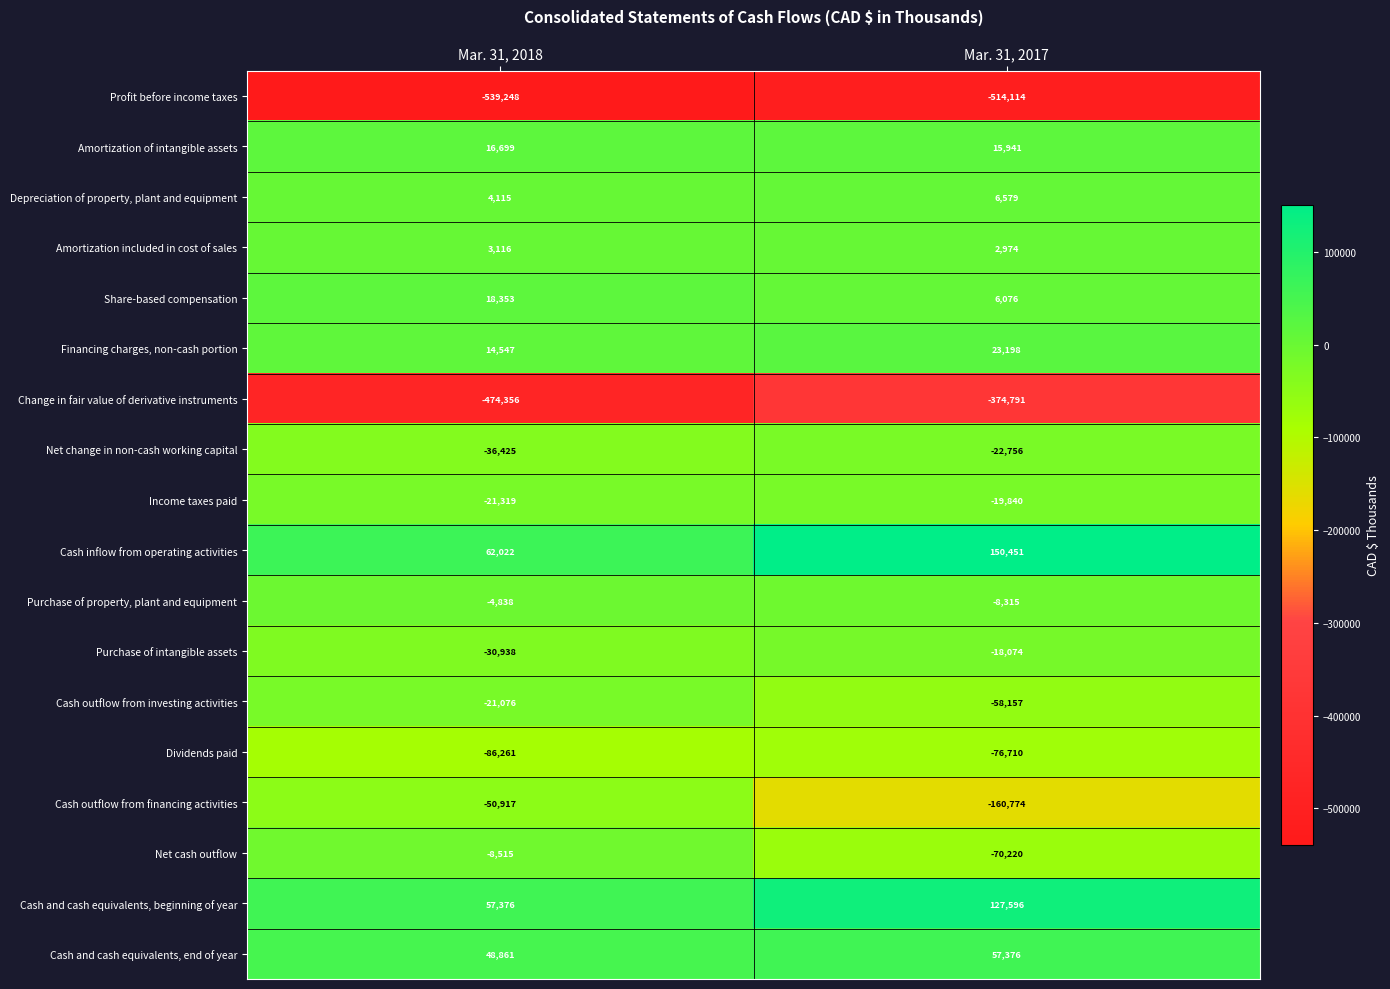

List the series in order of their peak value, highest first.

Cash inflow from operating activities, Cash and cash equivalents, beginning of year, Cash and cash equivalents, end of year, Financing charges, non-cash portion, Share-based compensation, Amortization of intangible assets, Depreciation of property, plant and equipment, Amortization included in cost of sales, Purchase of property, plant and equipment, Net cash outflow, Purchase of intangible assets, Income taxes paid, Cash outflow from investing activities, Net change in non-cash working capital, Cash outflow from financing activities, Dividends paid, Change in fair value of derivative instruments, Profit before income taxes